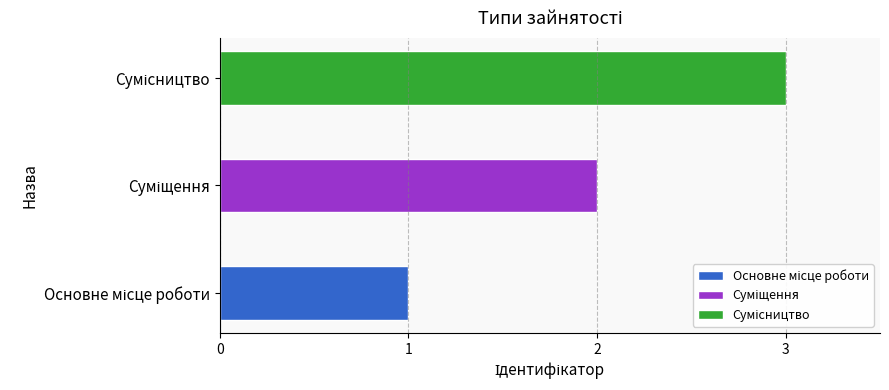

What is the change in value from Основне місце роботи to Суміщення?

+1